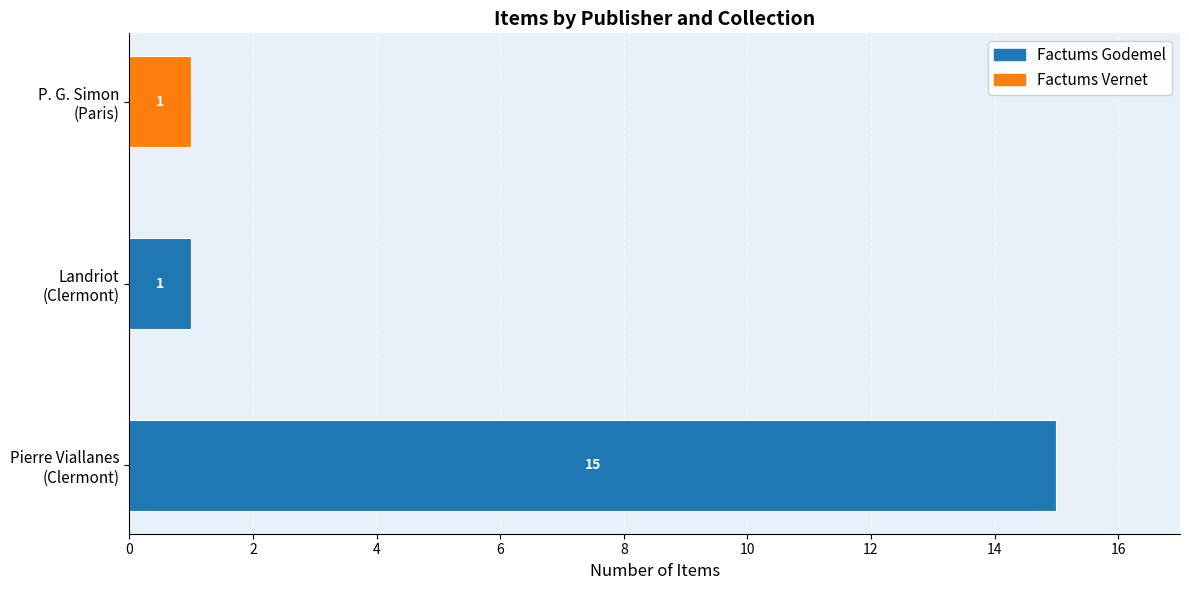

What is the maximum value for Factums Godemel?

15